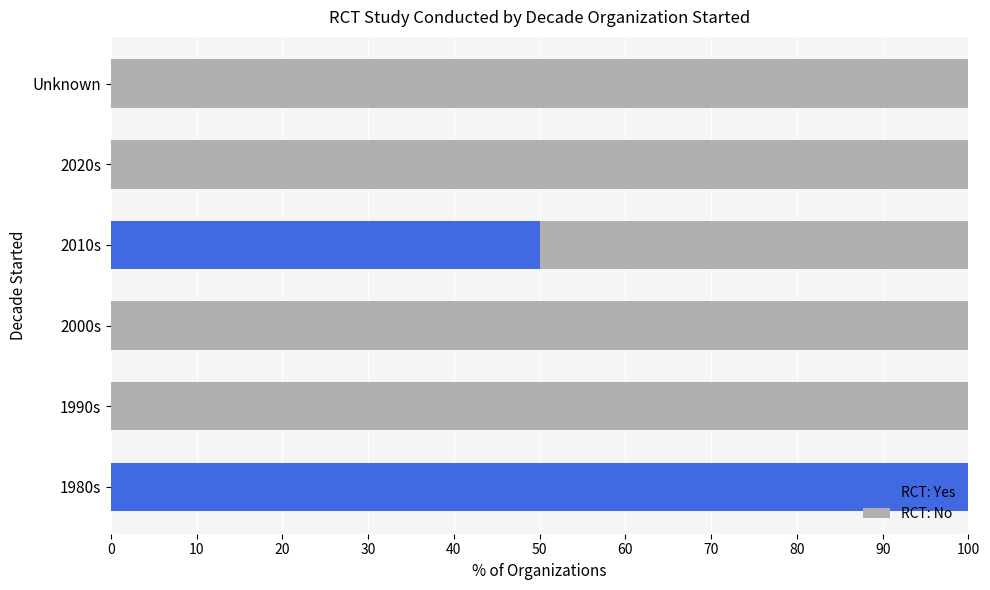

How many distinct data groups are displayed?

2